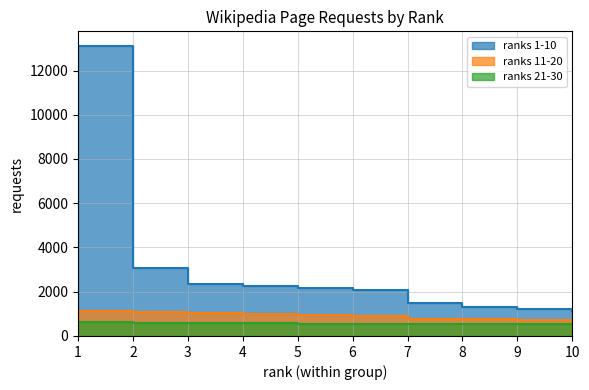

Which series changed the most between 2 and 7?

ranks 1-10